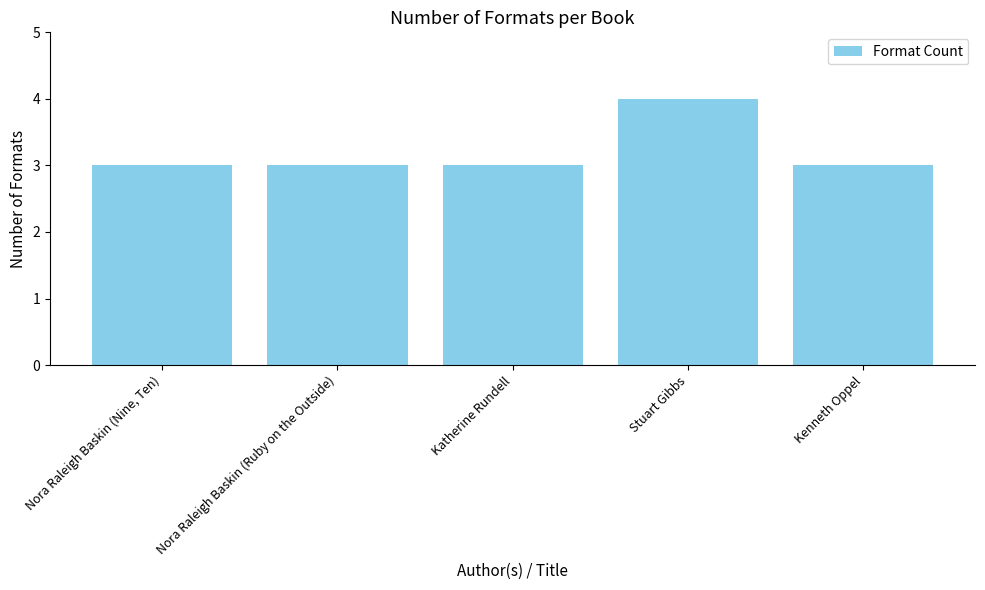

Is it true that the value at Nora Raleigh Baskin (Nine, Ten) is 4?

False